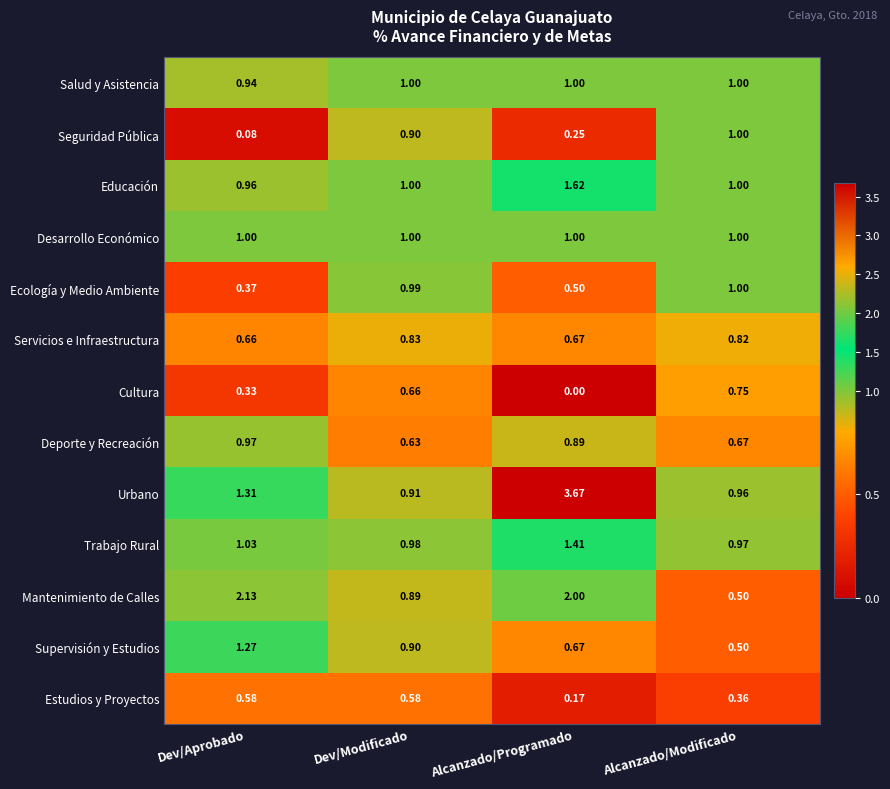

Is the value of Servicios e Infraestructura at Dev/Modificado greater than the value of Urbano at Alcanzado/Programado?

No